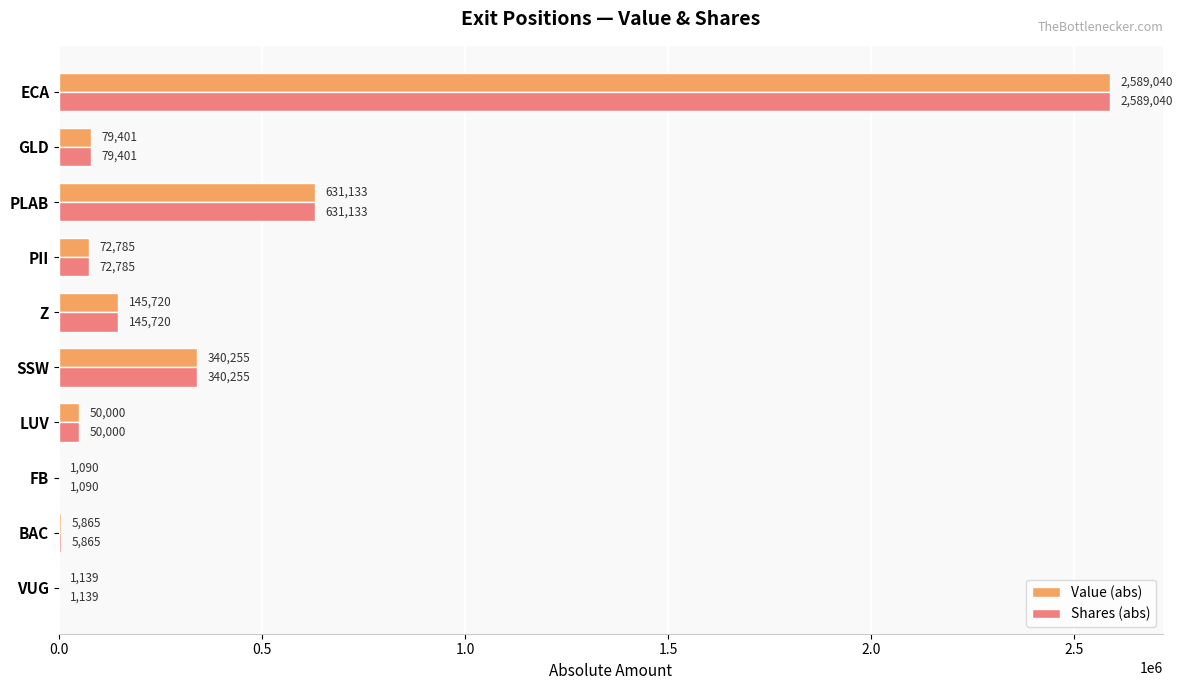

True or false: Shares (abs) has a value of 79401 at GLD.

True